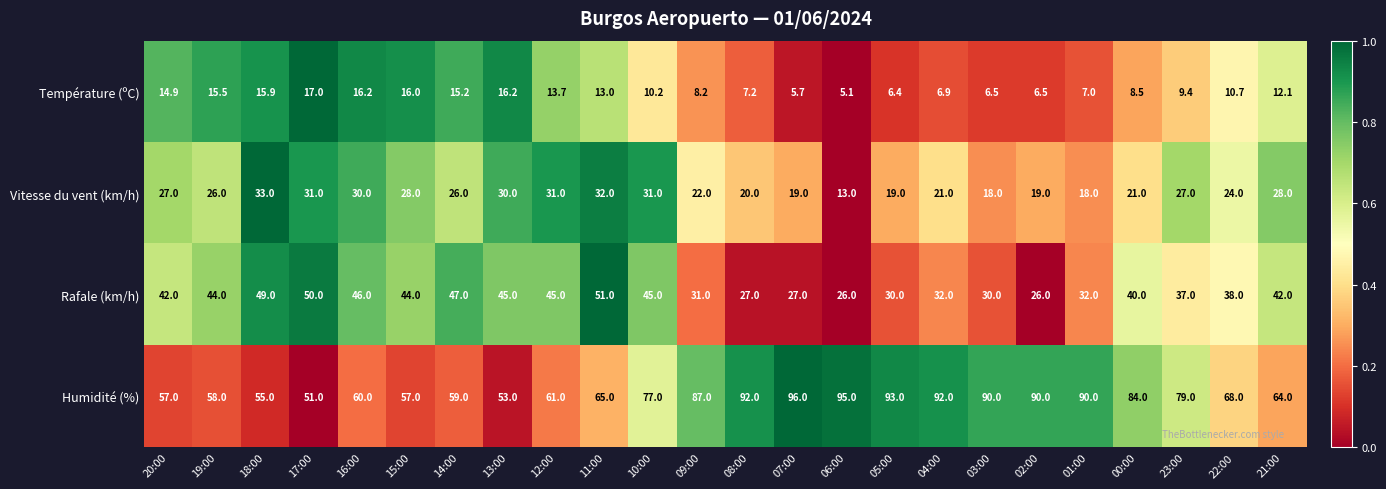

What is the total value across all series at 20:00?

140.9